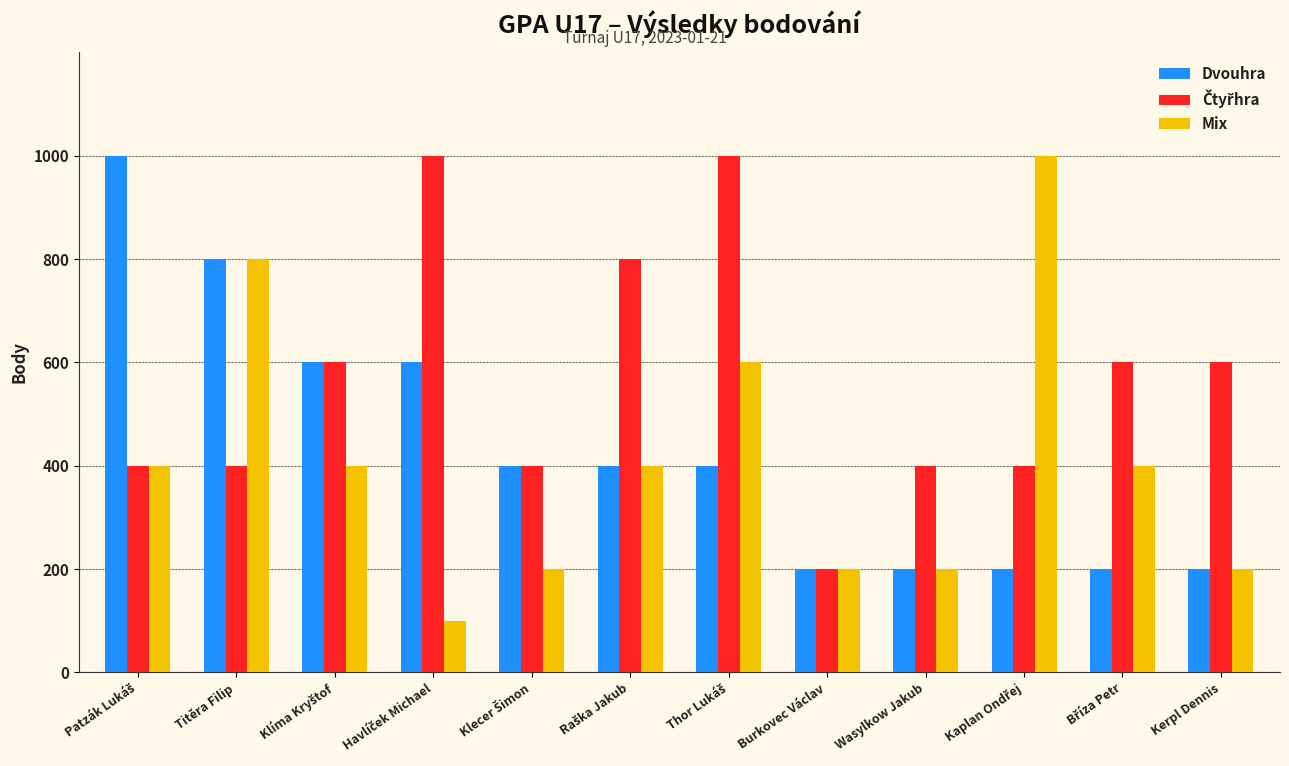

Is it true that Mix equals 200 at Kerpl Dennis?

True